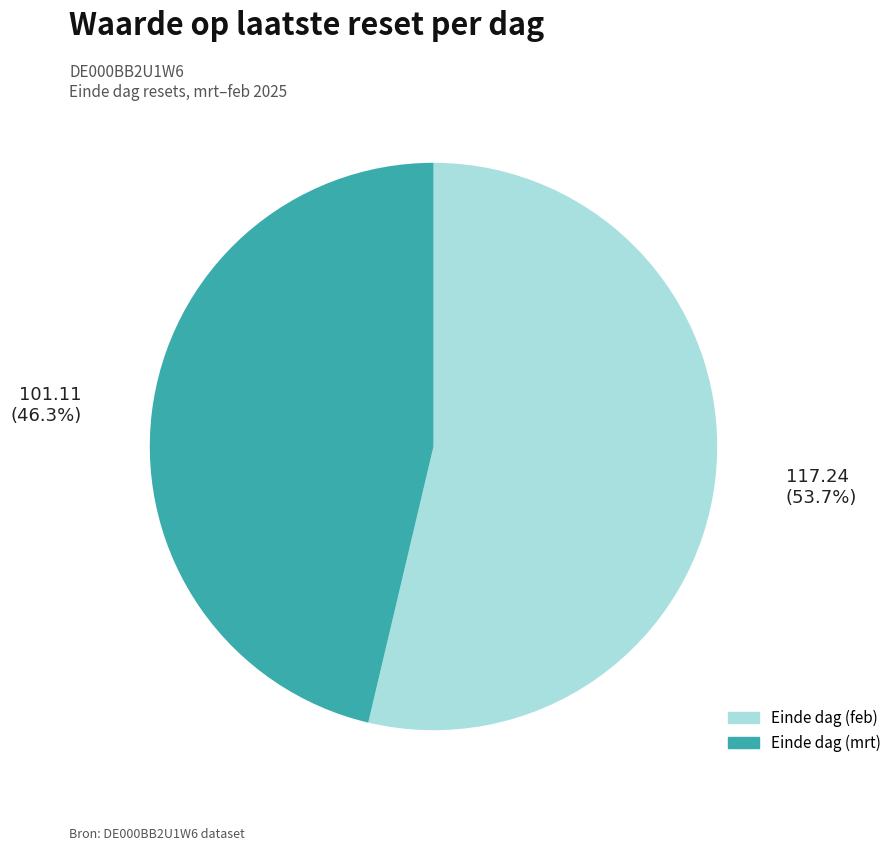

Is there any slice that represents more than half of the pie?

Yes